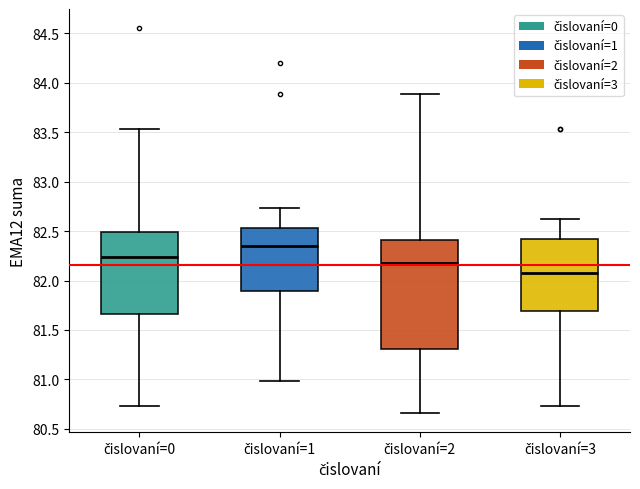

Comparing the boxes themselves (not the whiskers), which one is the tallest?

čislovaní=2